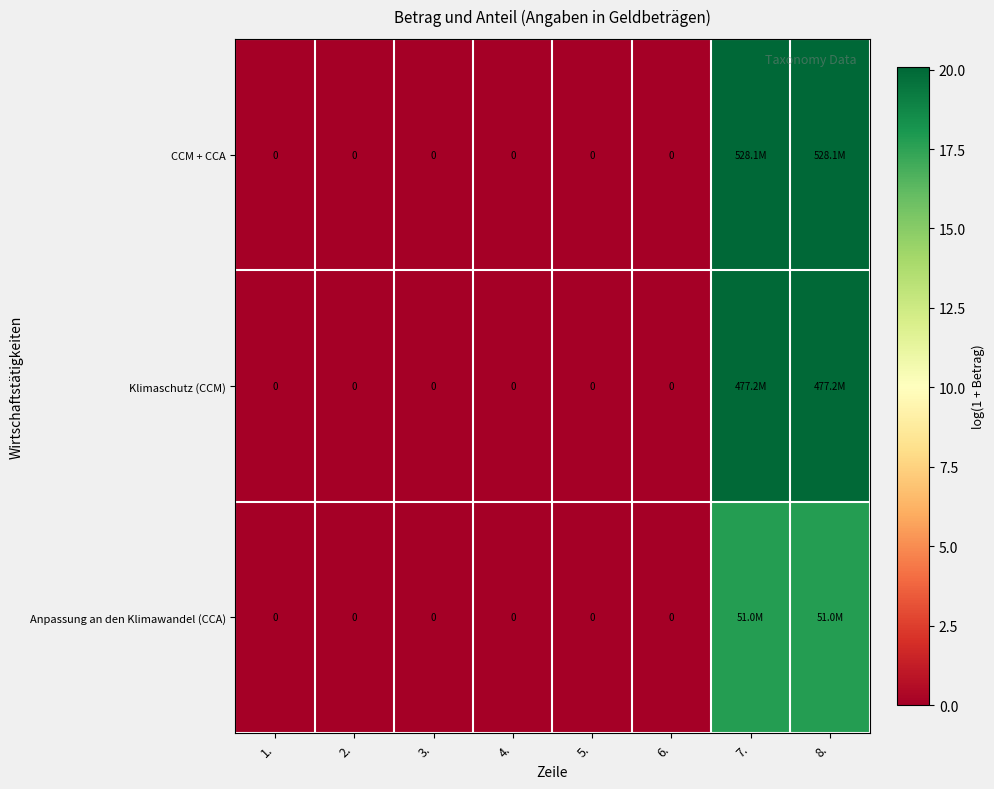

Is the value of Anpassung an den Klimawandel (CCA) at 3. greater than the value of CCM + CCA at 8.?

No